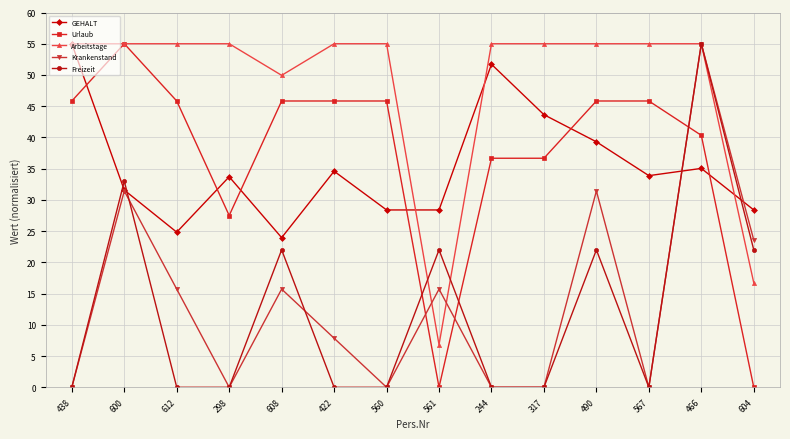

Between 561 and 466, which series saw the biggest shift?

Arbeitstage